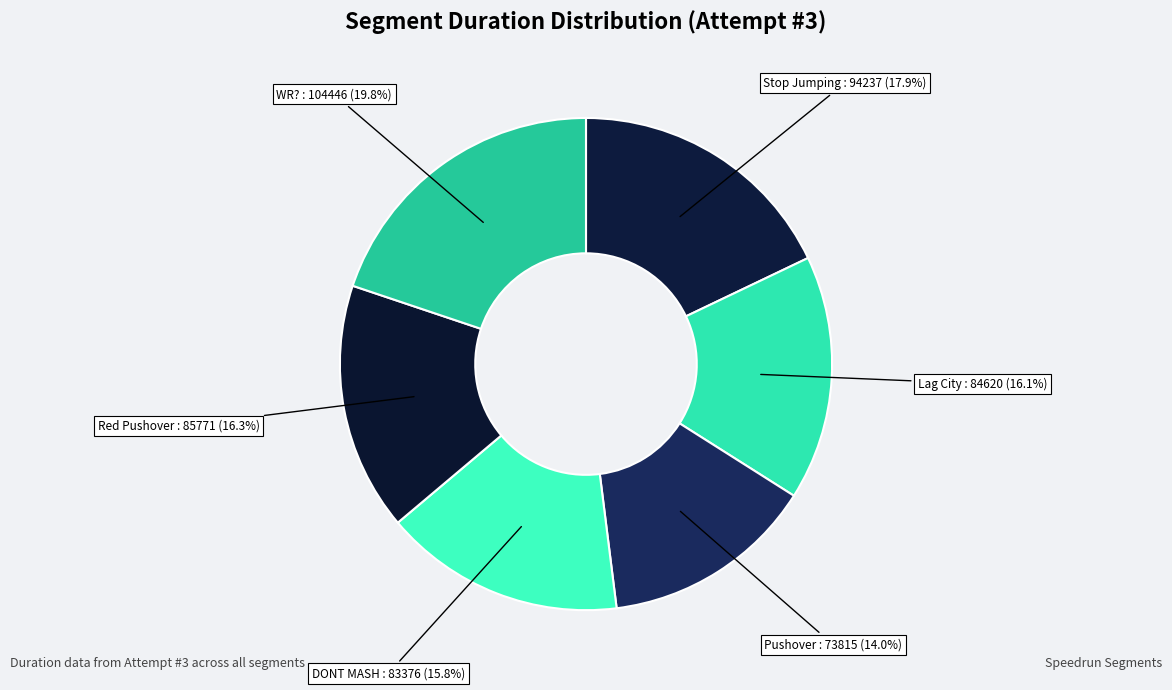

How many segments does this pie chart have?

6